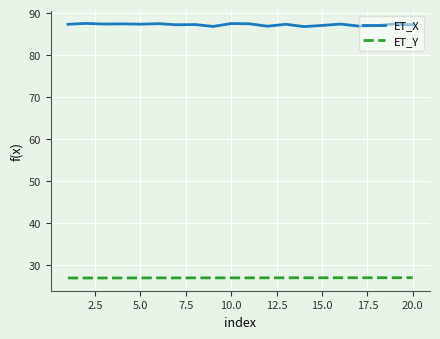

Rank the series by their maximum value, from lowest to highest.

ET_Y, ET_X